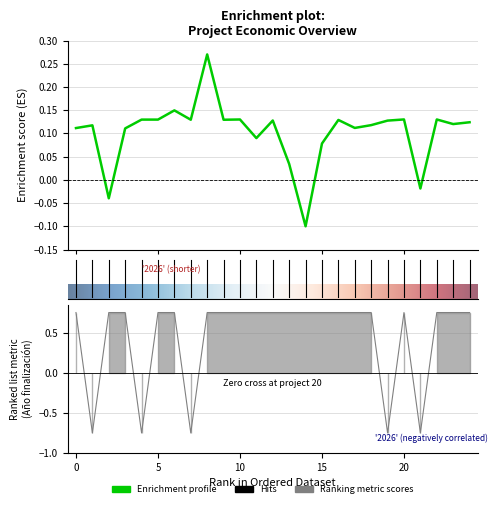

Reading left to right, transcribe all the data shown in this chart.

Total económico: 0.1	0.1	-0.0	0.1	0.1	0.1	0.1	0.1	0.3	0.1	0.1	0.1	0.1	0.0	-0.1	0.1	0.1	0.1	0.1	0.1	0.1	-0.0	0.1	0.1	0.1
Año de finalización: 0.8	-0.8	0.8	0.8	-0.8	0.8	0.8	-0.8	0.8	0.8	0.8	0.8	0.8	0.8	0.8	0.8	0.8	0.8	0.8	-0.8	0.8	-0.8	0.8	0.8	0.8